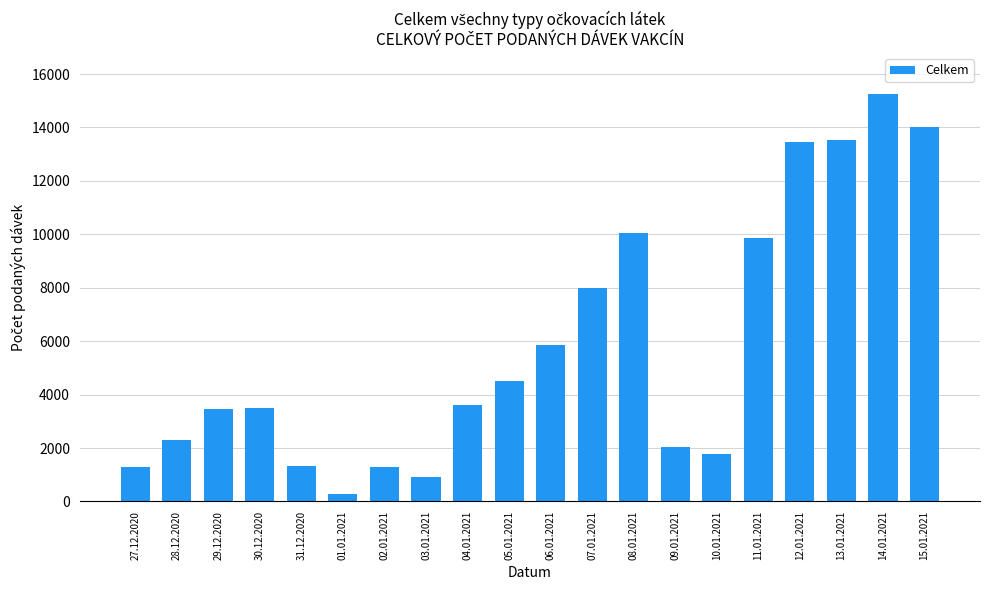

How many data points does each series have?

20